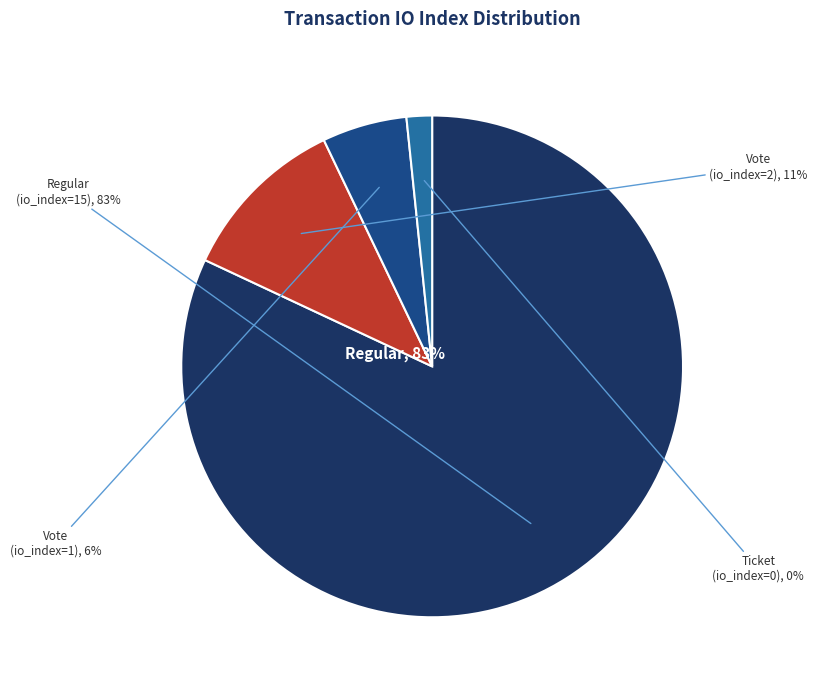

Which slice represents more than half of the pie?

Regular (io_index=15)